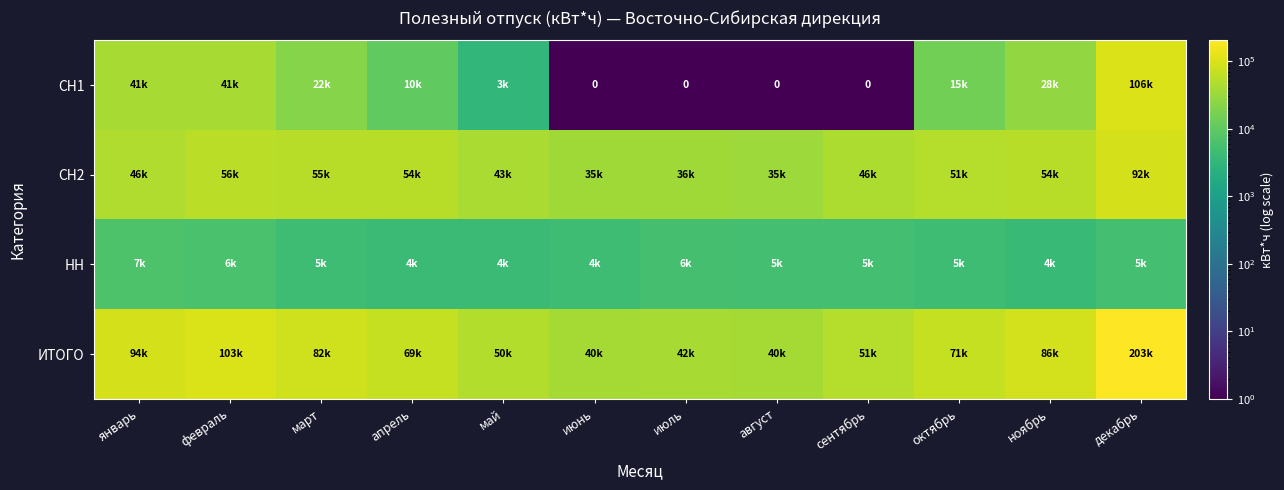

The НН series shows 9953 at февраль. True or false?

False